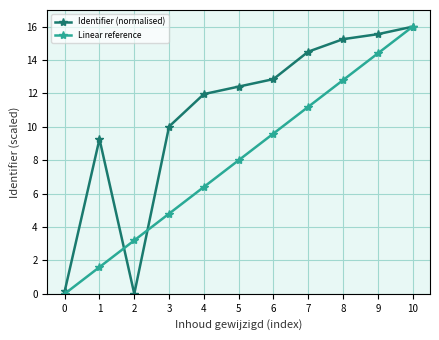

Reading left to right, transcribe all the data shown in this chart.

Identifier (normalised): 0=0.1	1=9.3	2=0.0	3=10.0	4=12.0	5=12.4	6=12.9	7=14.5	8=15.3	9=15.6	10=16.0
Linear reference: 0=0.0	1=1.6	2=3.2	3=4.8	4=6.4	5=8.0	6=9.6	7=11.2	8=12.8	9=14.4	10=16.0